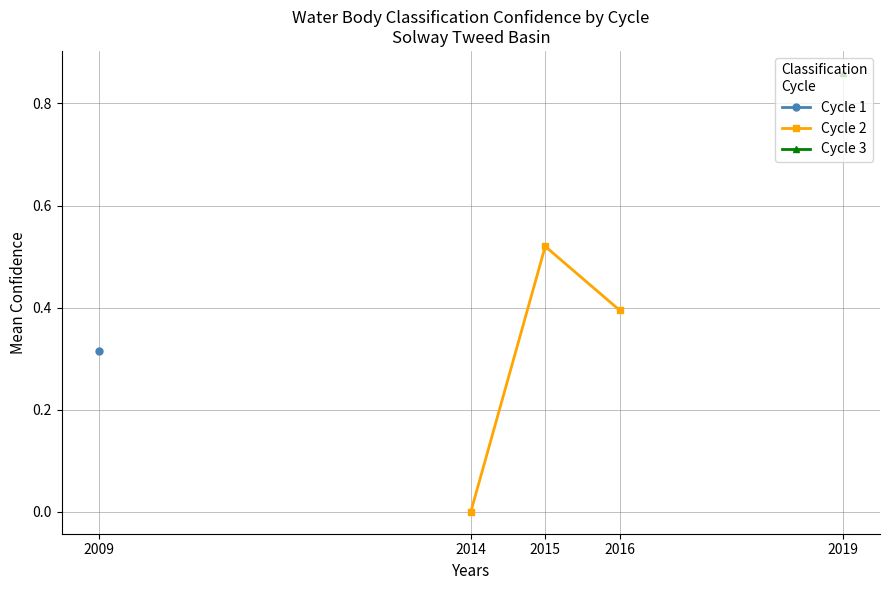

True or false: Cycle 2 has a value of -0.3 at 2014.

False